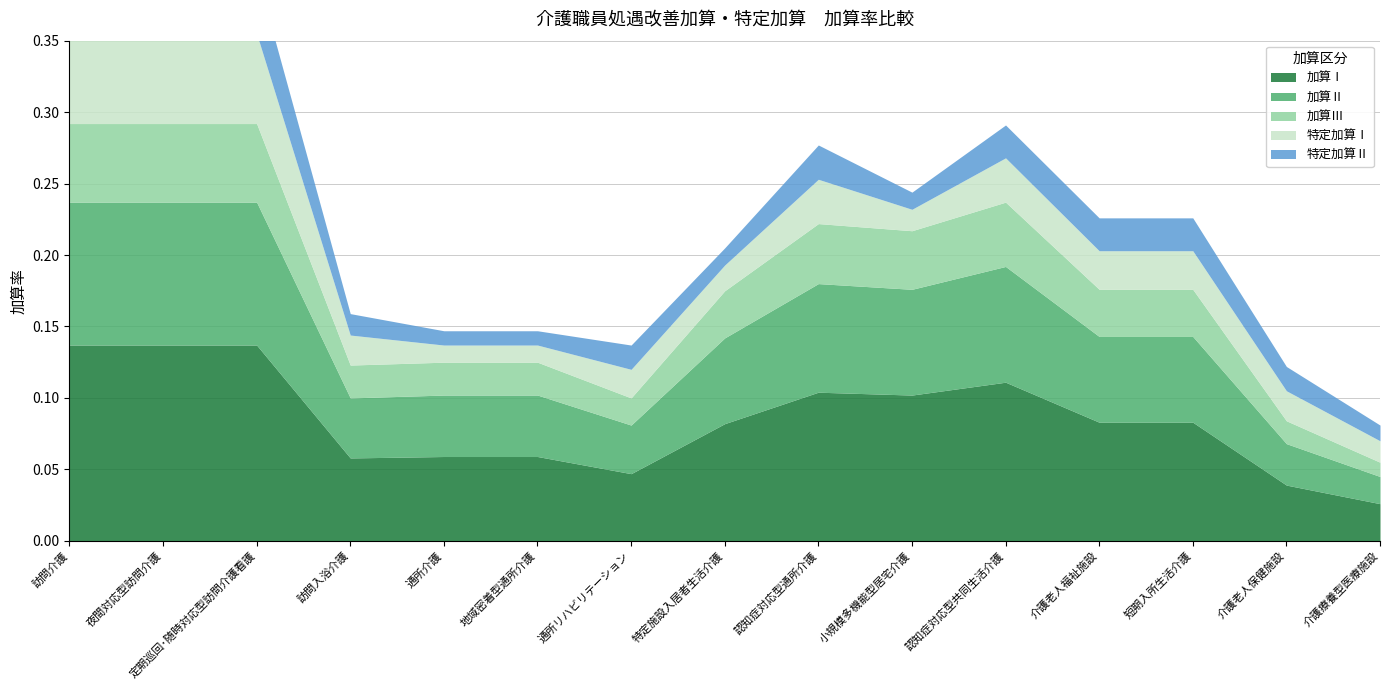

What position from the right is 通所介護?

11